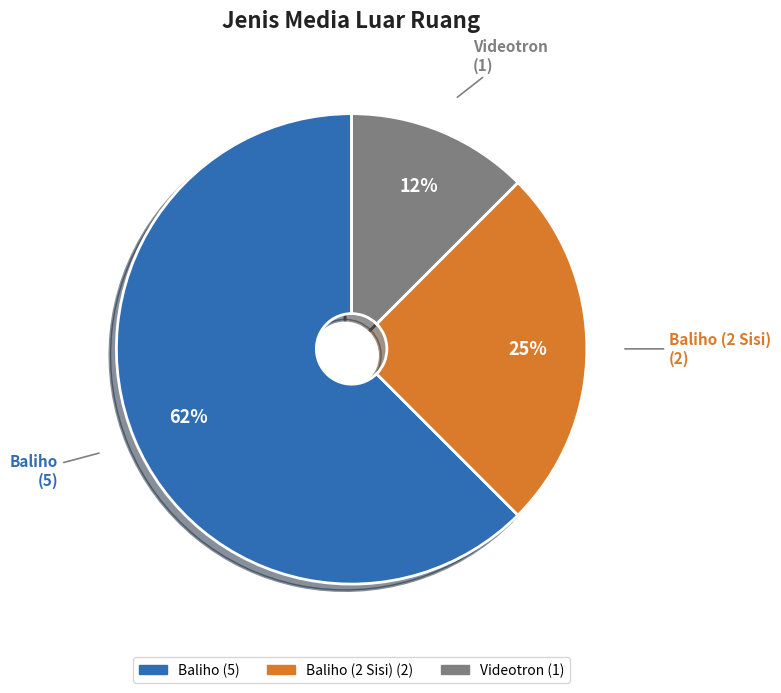

To the nearest percent, what percentage of the pie is Baliho (2 Sisi)?

25%